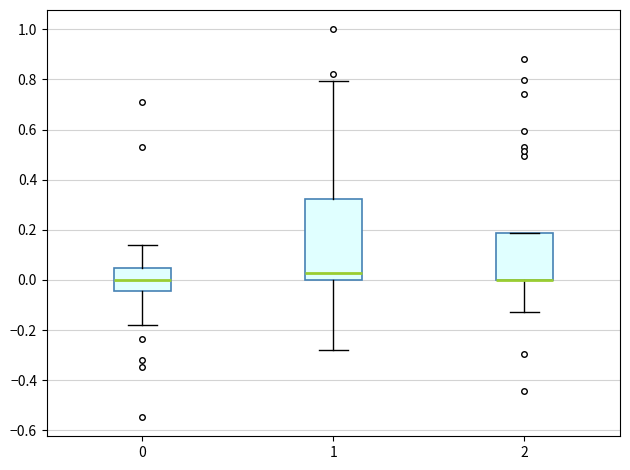

Reading left to right, read every box against the y-axis: the position of its median line, the range the box covers, and the ends of its whiskers. The values are not printed on the chart, so give them approximately, as read against the axis.

0: median 0.00, box -0.04 to 0.04, whiskers -0.18 to 0.14
1: median 0.02, box 0.00 to 0.32, whiskers -0.28 to 0.80
2: median 0.00 (drawn on the box's lower edge), box 0.00 to 0.18, whiskers -0.12 to 0.18